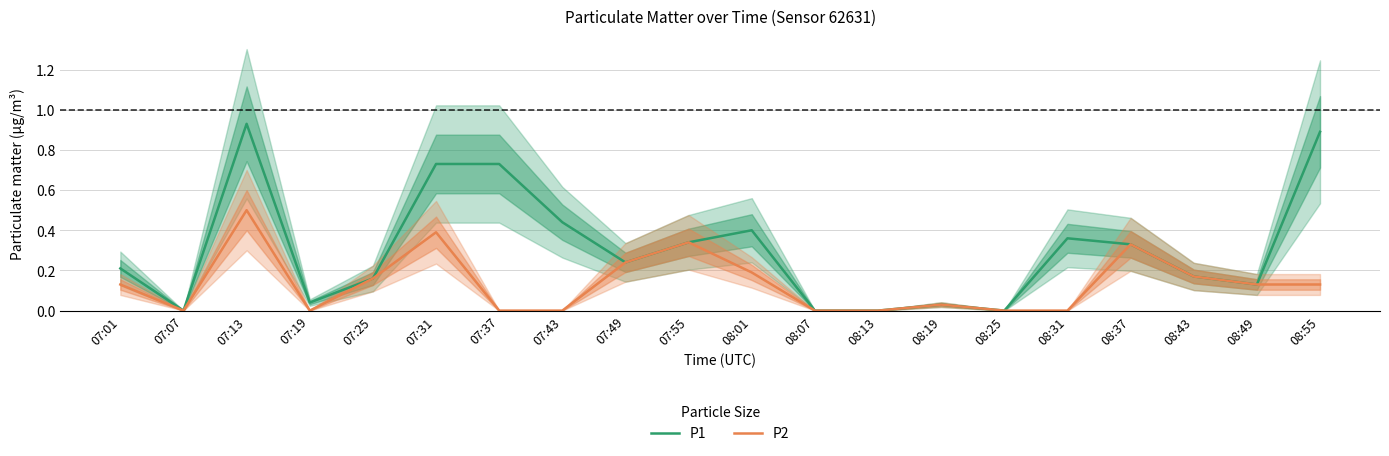

At which category is the sum across all series the highest?

07:13